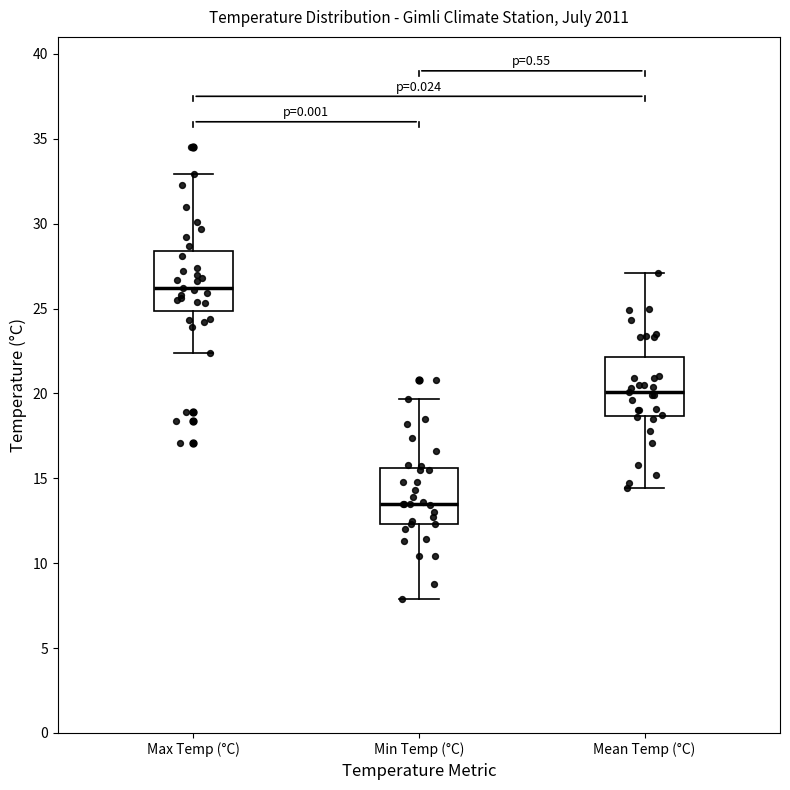

Reading left to right, read every box against the y-axis: the position of its median line, the range the box covers, and the ends of its whiskers. The values are not printed on the chart, so give them approximately, as read against the axis.

Max Temp (°C): median 26.0, box 25.0 to 28.5, whiskers 22.5 to 33.0
Min Temp (°C): median 13.5, box 12.5 to 15.5, whiskers 8.0 to 19.5
Mean Temp (°C): median 20.0, box 18.5 to 22.0, whiskers 14.5 to 27.0